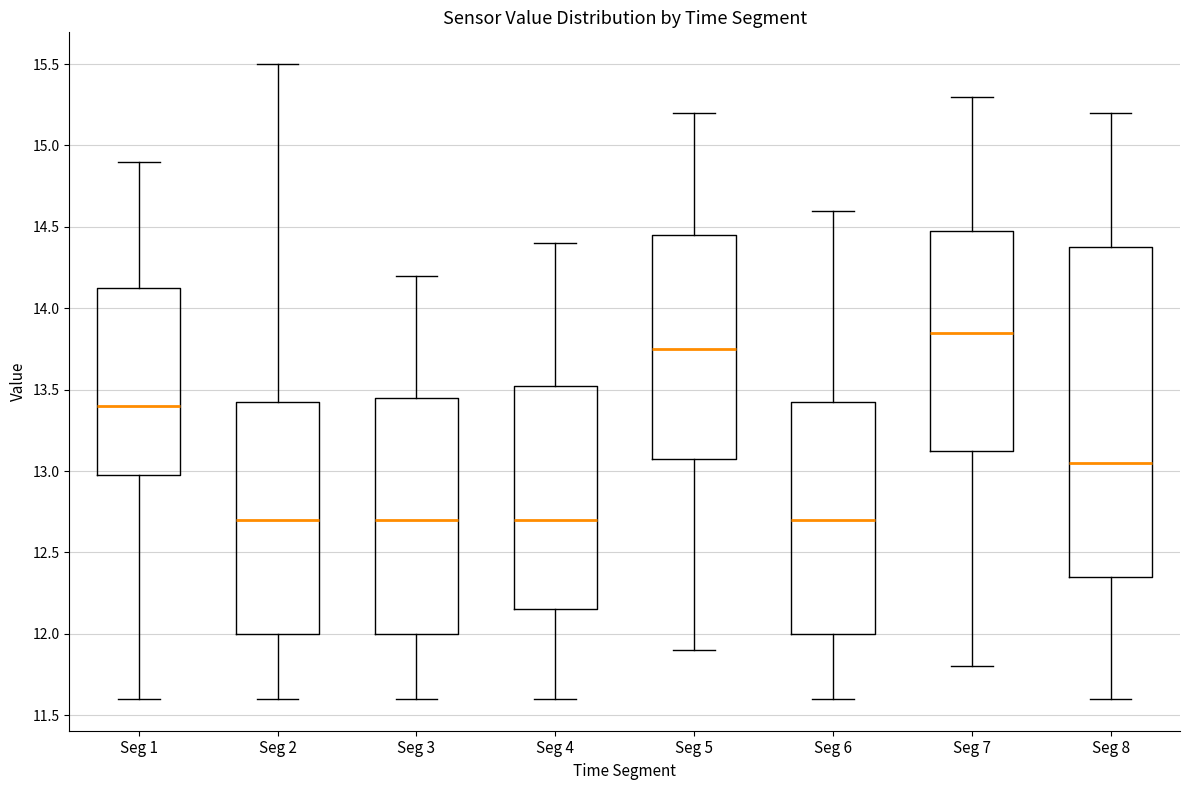

Which box's median line is the highest?

Seg 7